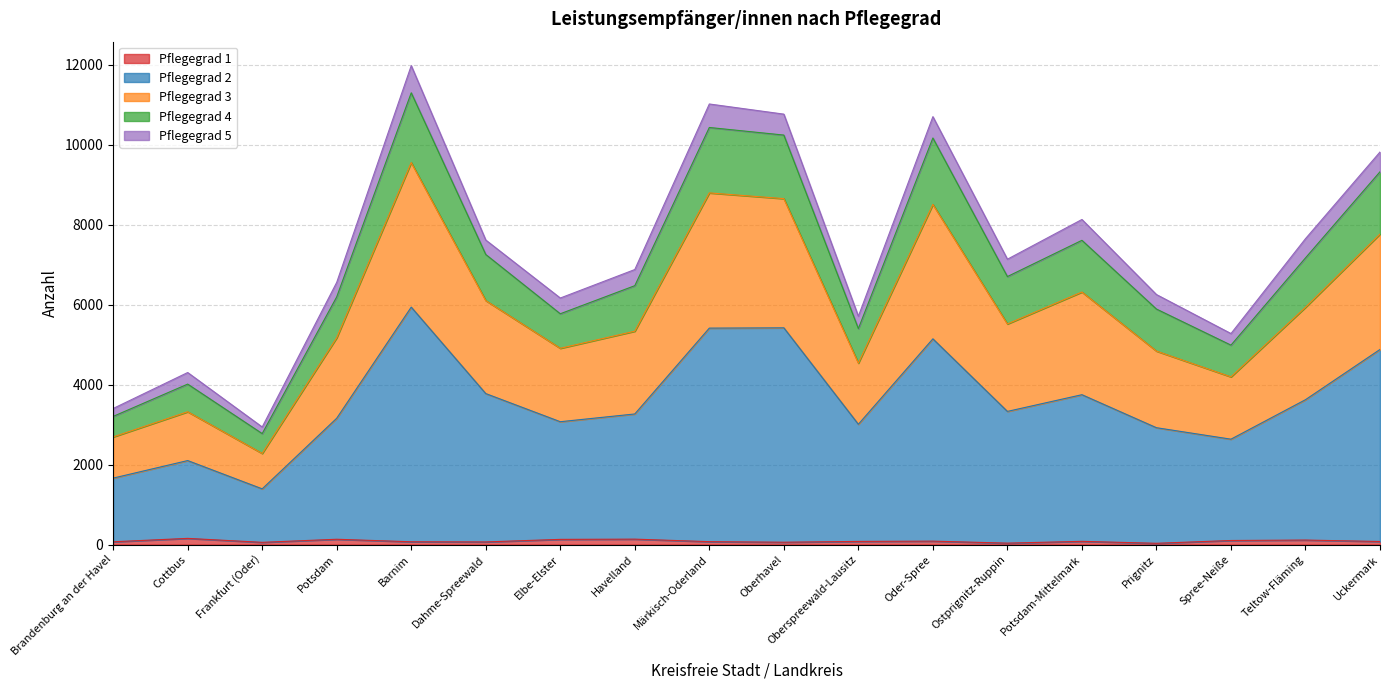

How many interior local peaks does the Pflegegrad 1 series have?

6